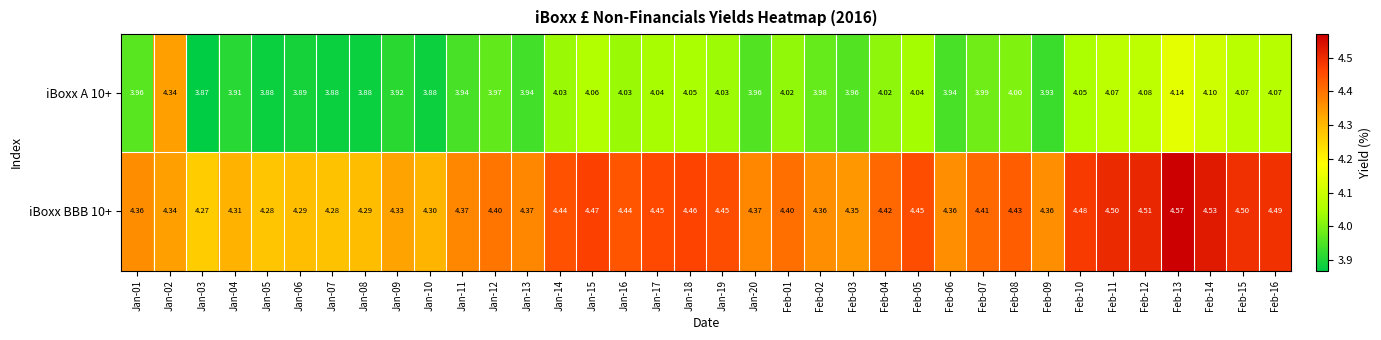

Is the value of iBoxx BBB 10+ at Jan-13 greater than the value of iBoxx A 10+ at Jan-07?

Yes